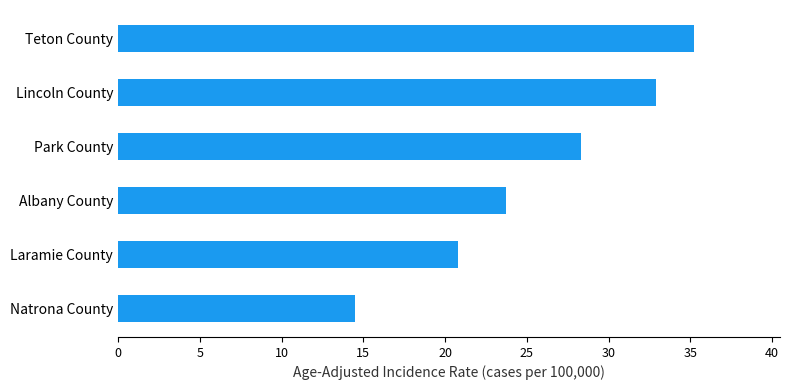

Reading top to bottom, transcribe all the data shown in this chart.

Teton County=35.2	Lincoln County=32.9	Park County=28.3	Albany County=23.7	Laramie County=20.8	Natrona County=14.5